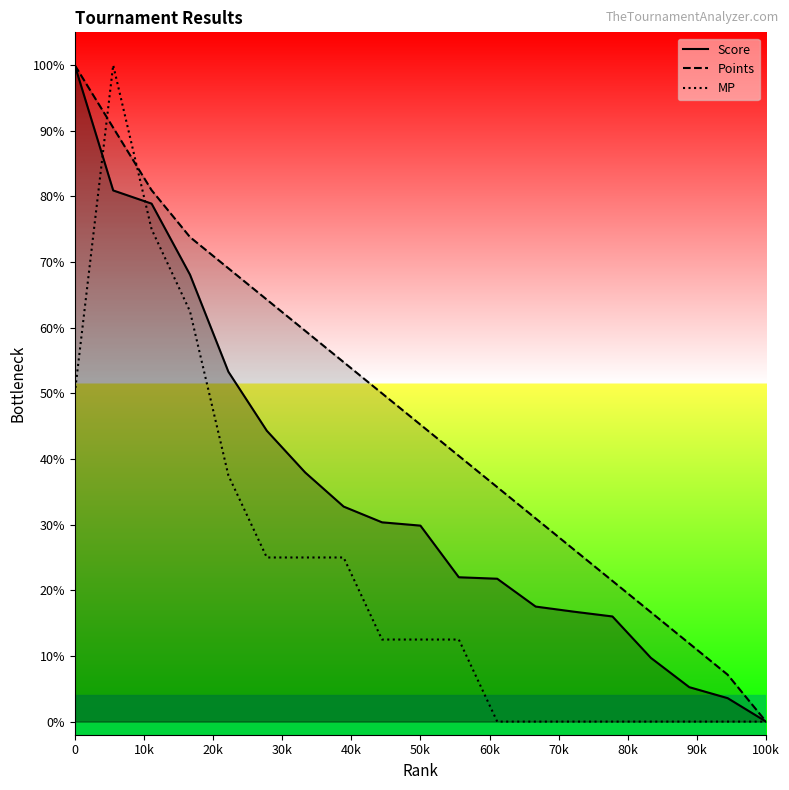

True or false: Points and Score cross at least once.

False